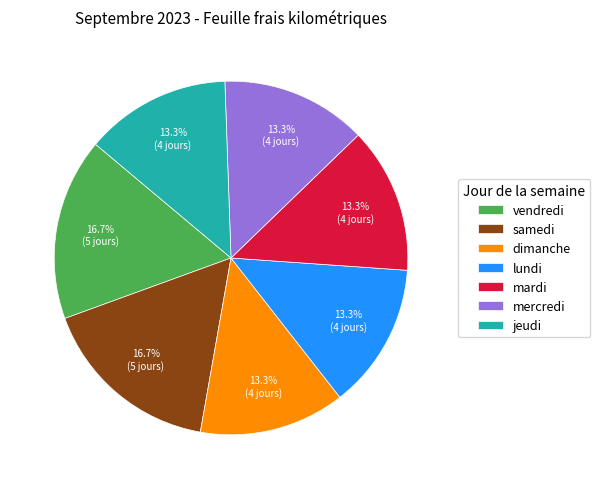

Is it true that mercredi is 28% of the pie?

False